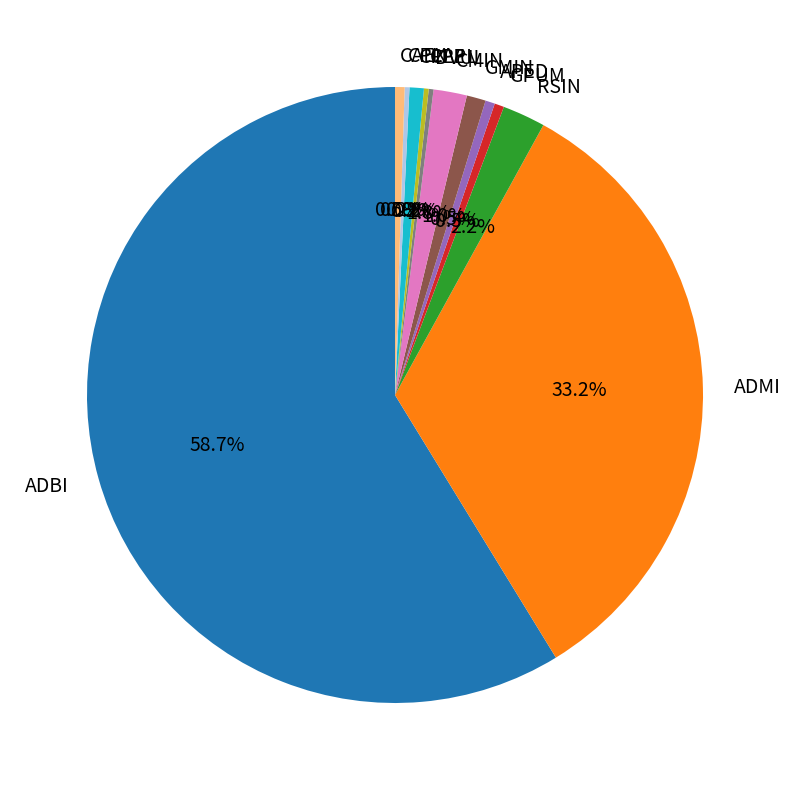

Is the sum of GPUM and CPLE greater than half?

No